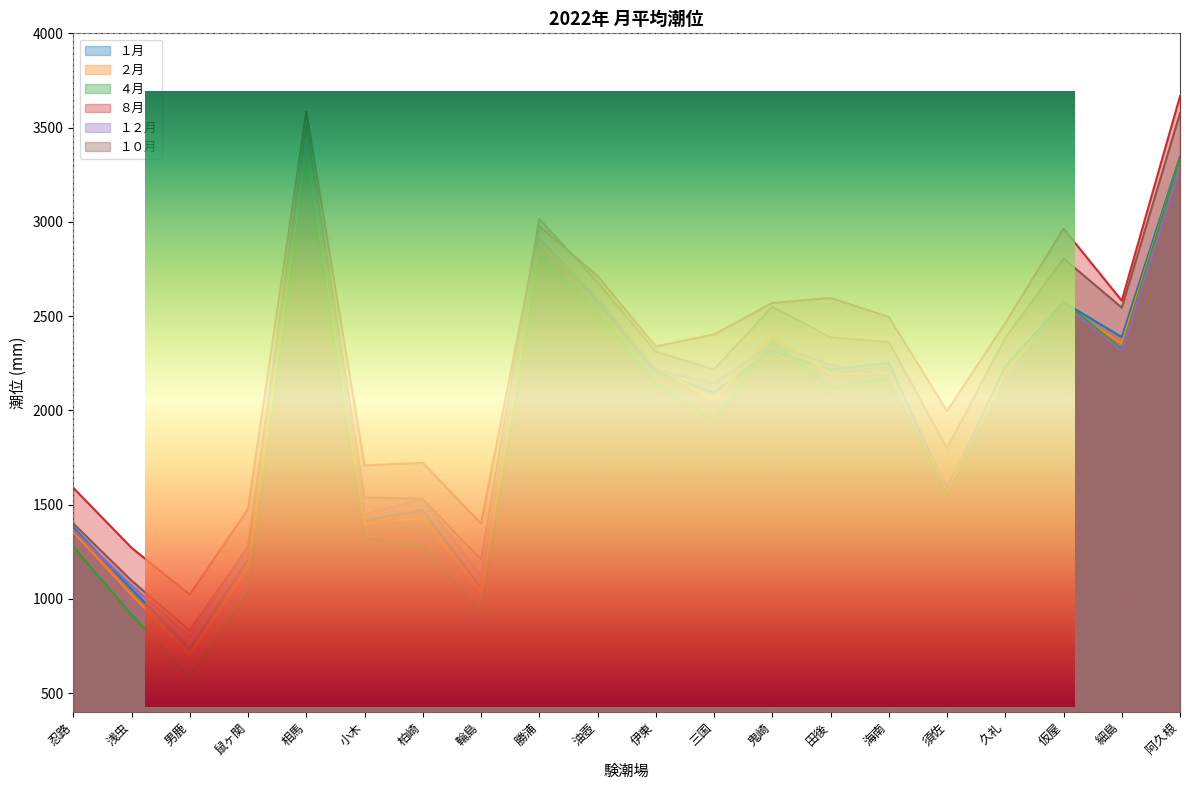

How many series are shown in this chart?

6